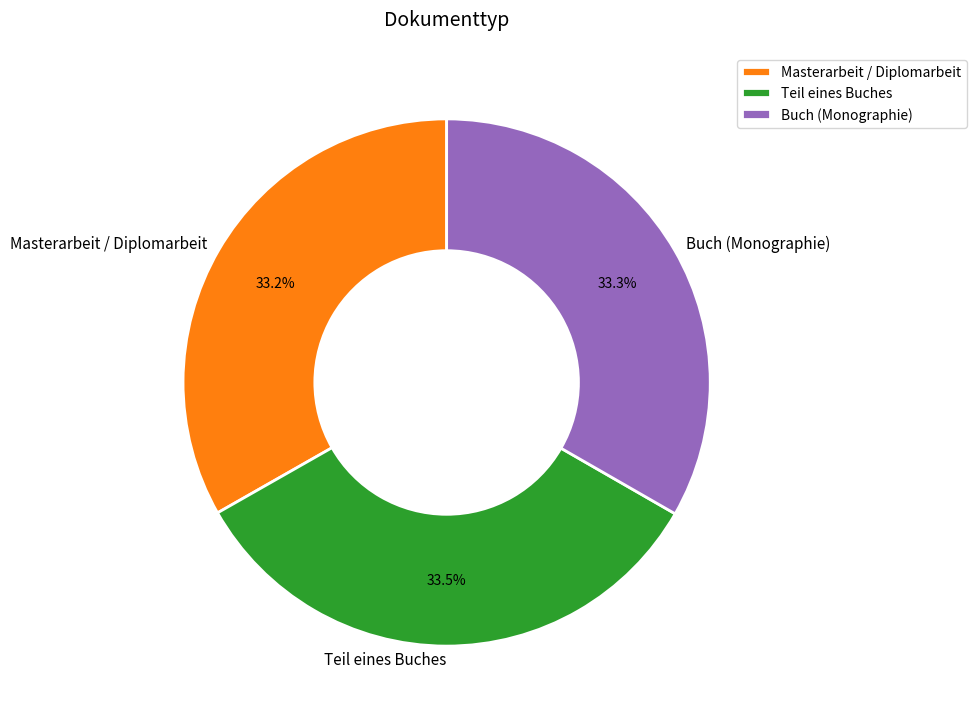

Approximately how many times larger is the value at Masterarbeit / Diplomarbeit compared to Buch (Monographie)?

1.0